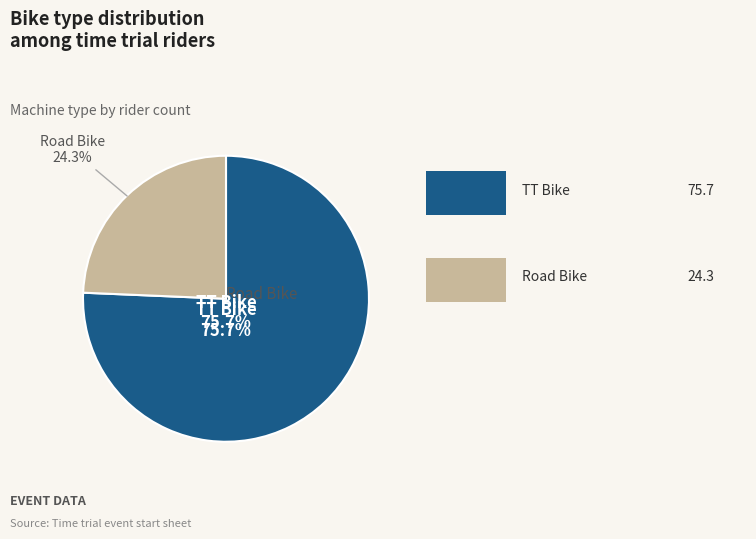

To the nearest percent, what is the difference between the Road Bike and TT Bike slice percentages?

51%